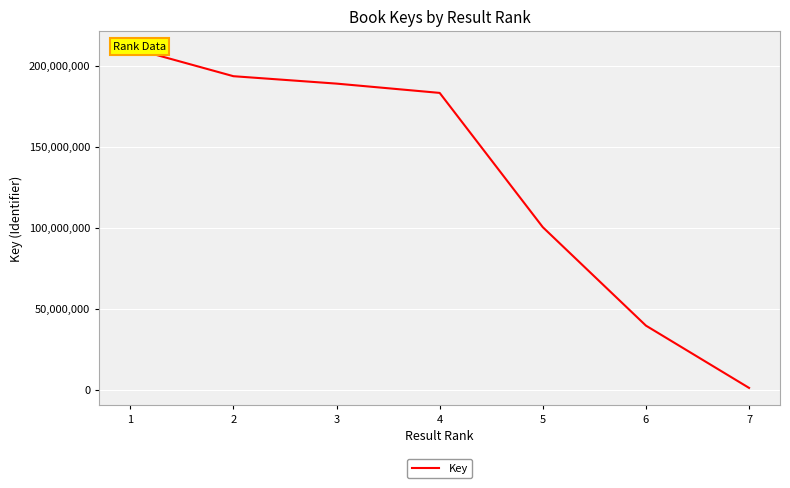

Rank the categories by value from lowest to highest.

7, 6, 5, 4, 3, 2, 1